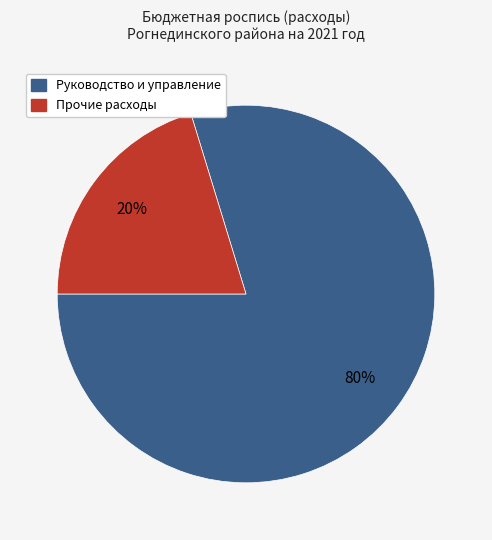

How many slices are in this pie chart?

2